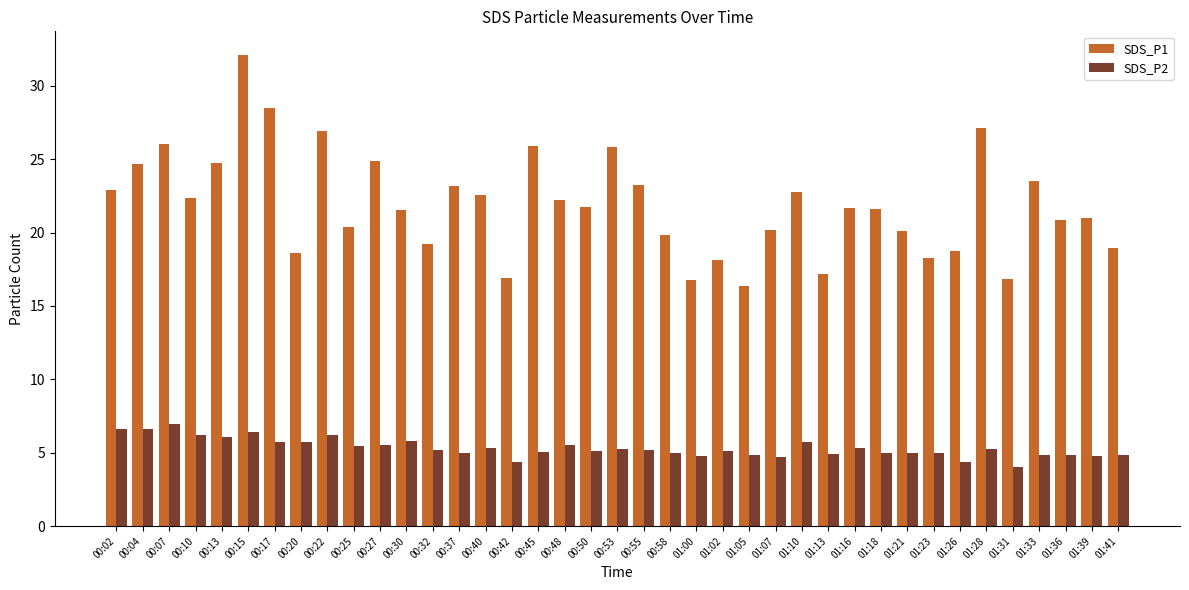

What are all the series names shown in the legend?

SDS_P1, SDS_P2